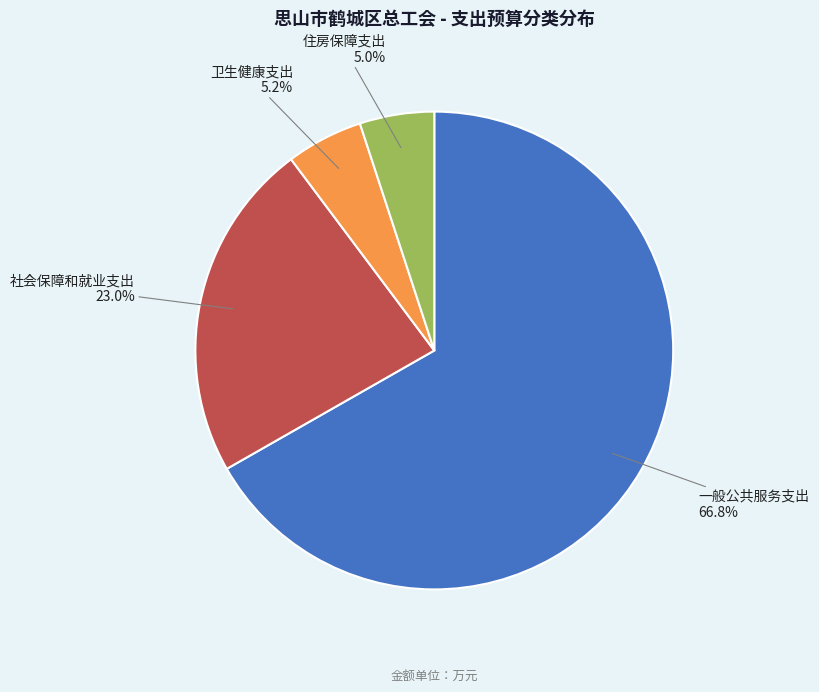

Which slice is the largest?

一般公共服务支出